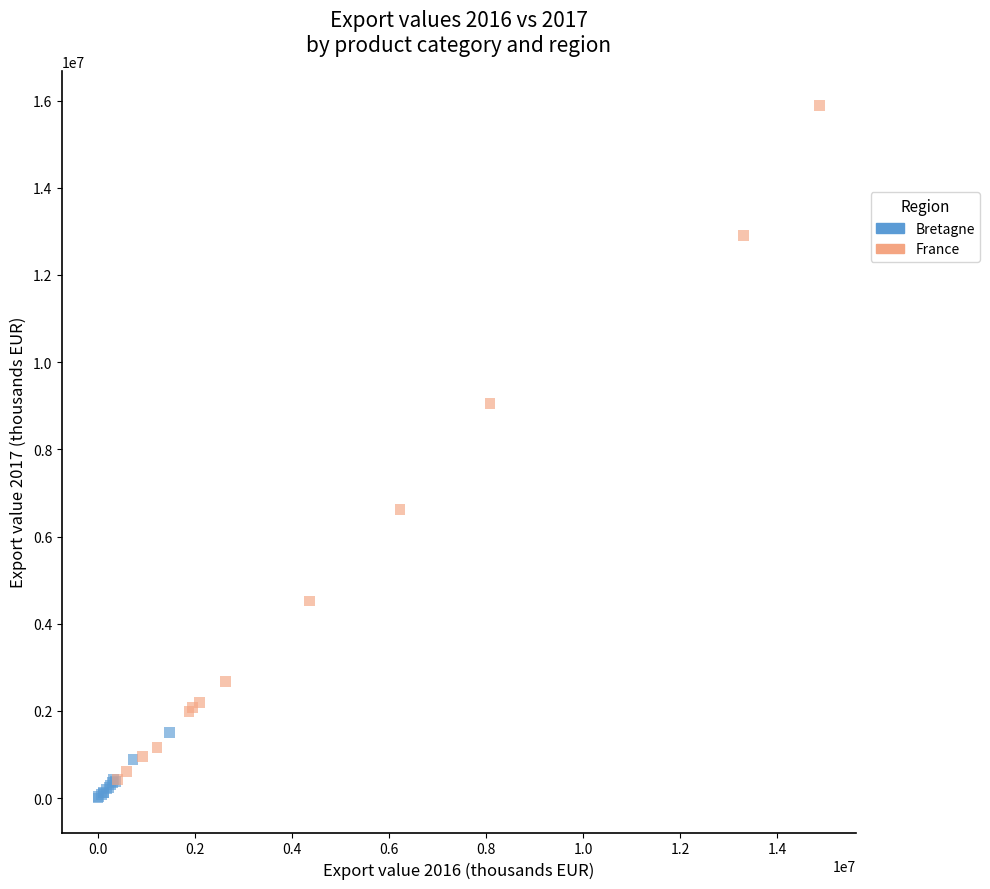

What are all the series names shown in the legend?

Bretagne, France